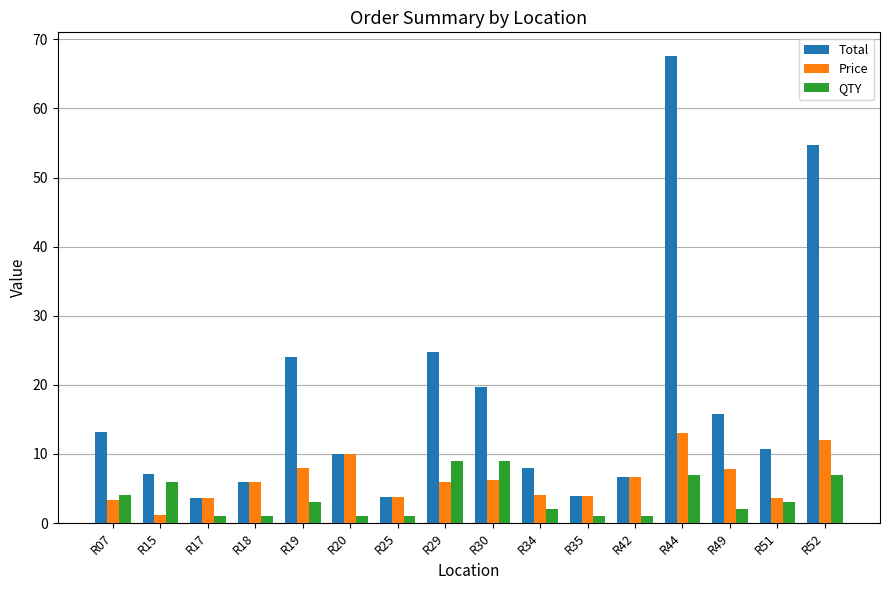

True or false: Price has a value of 7.9 at R49.

True